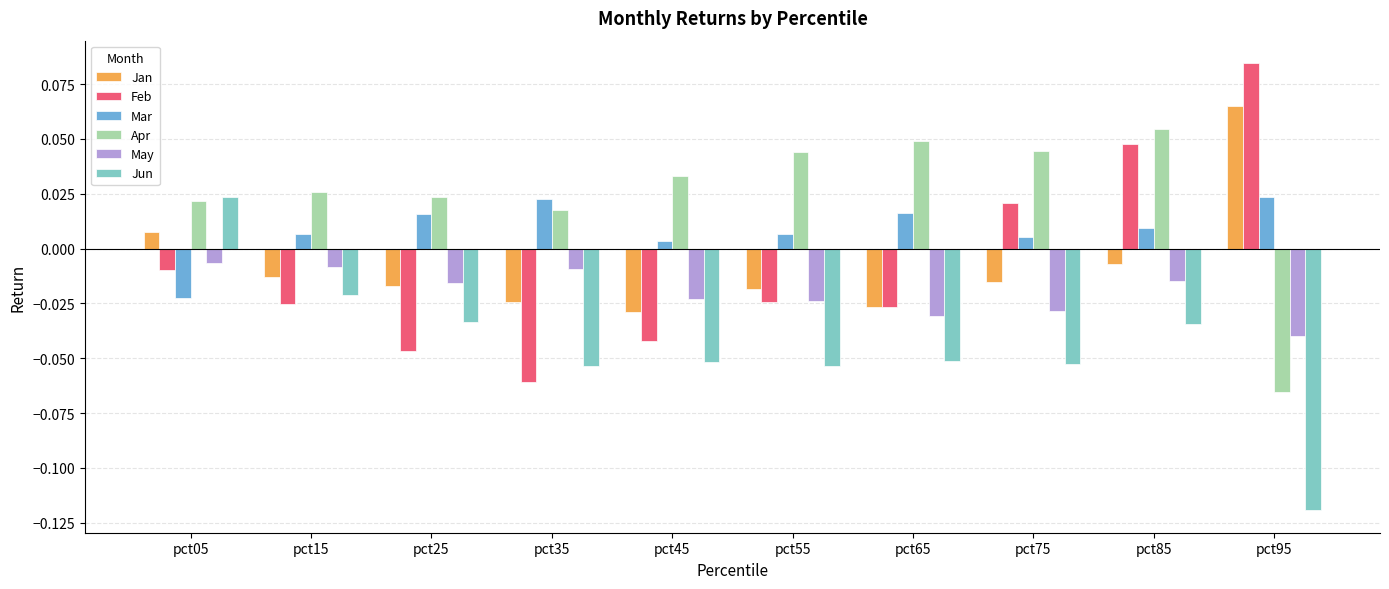

Which series changed the most between pct35 and pct95?

Feb